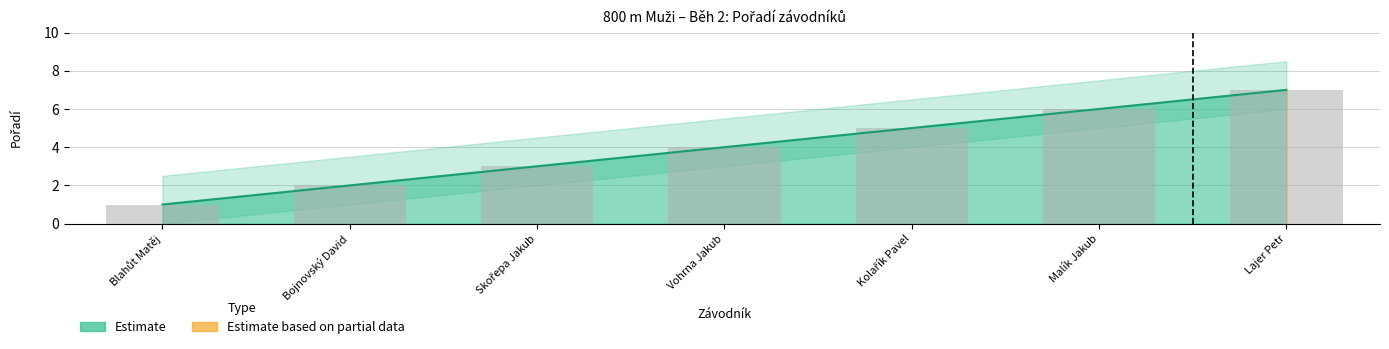

The value at Skořepa Jakub is 3. True or false?

True